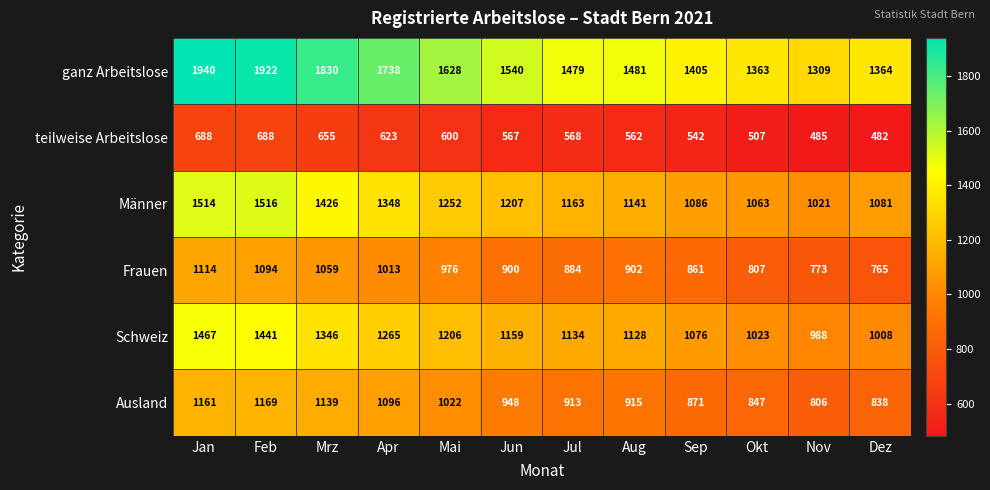

Which series has the widest spread of values?

ganz Arbeitslose